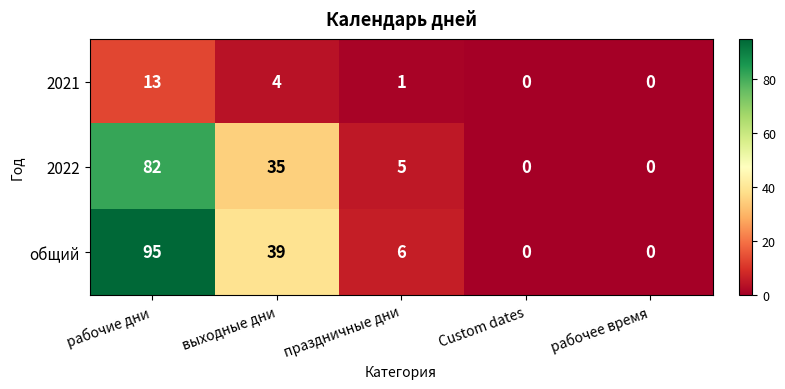

How many series are shown in this chart?

3